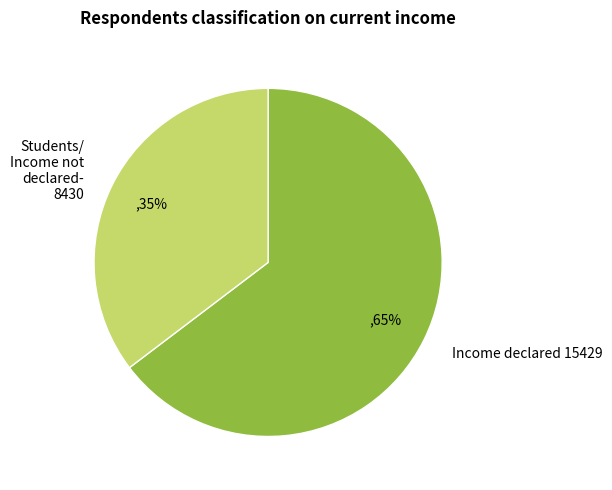

Do Income declared 15429 and Students/ Income not declared- 8430 together represent more than half of the pie?

Yes